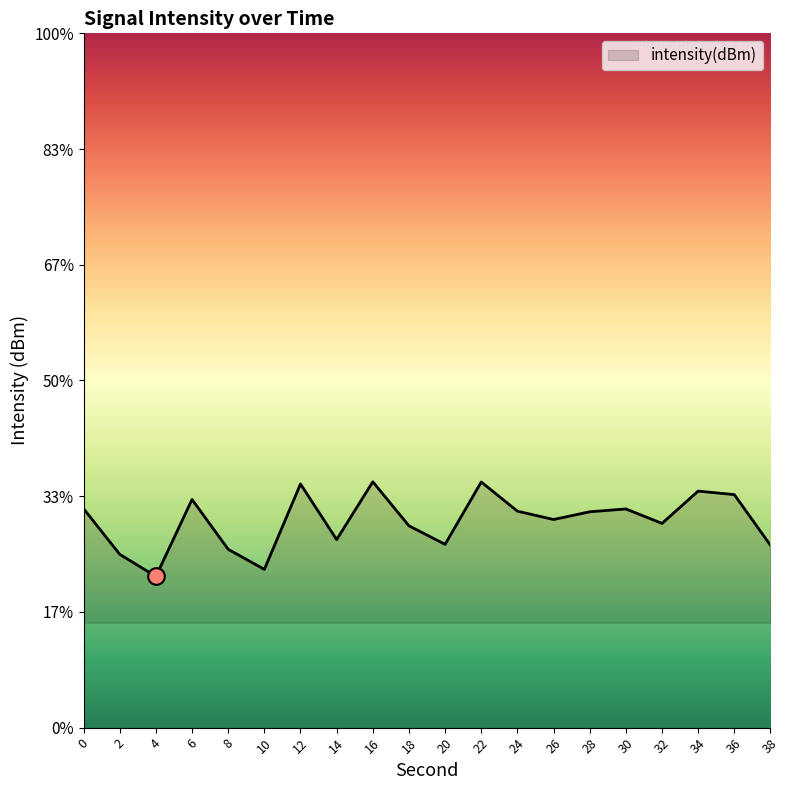

Which has a higher value, 28 or 20?

28